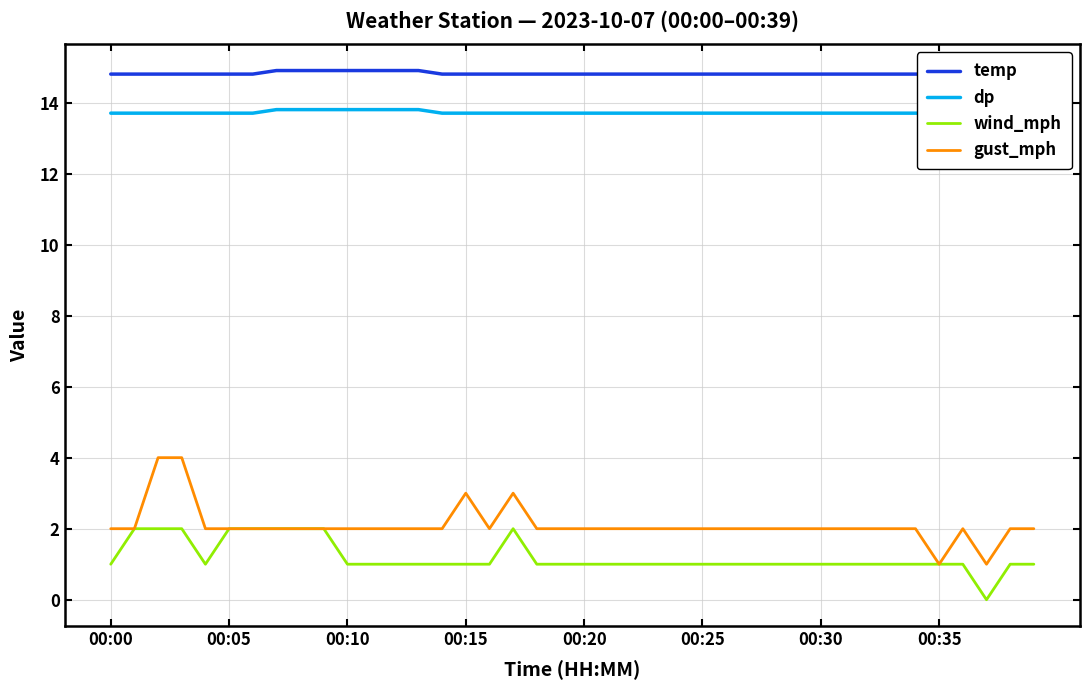

In wind_mph, how many points are higher than both neighbors (excluding endpoints)?

1